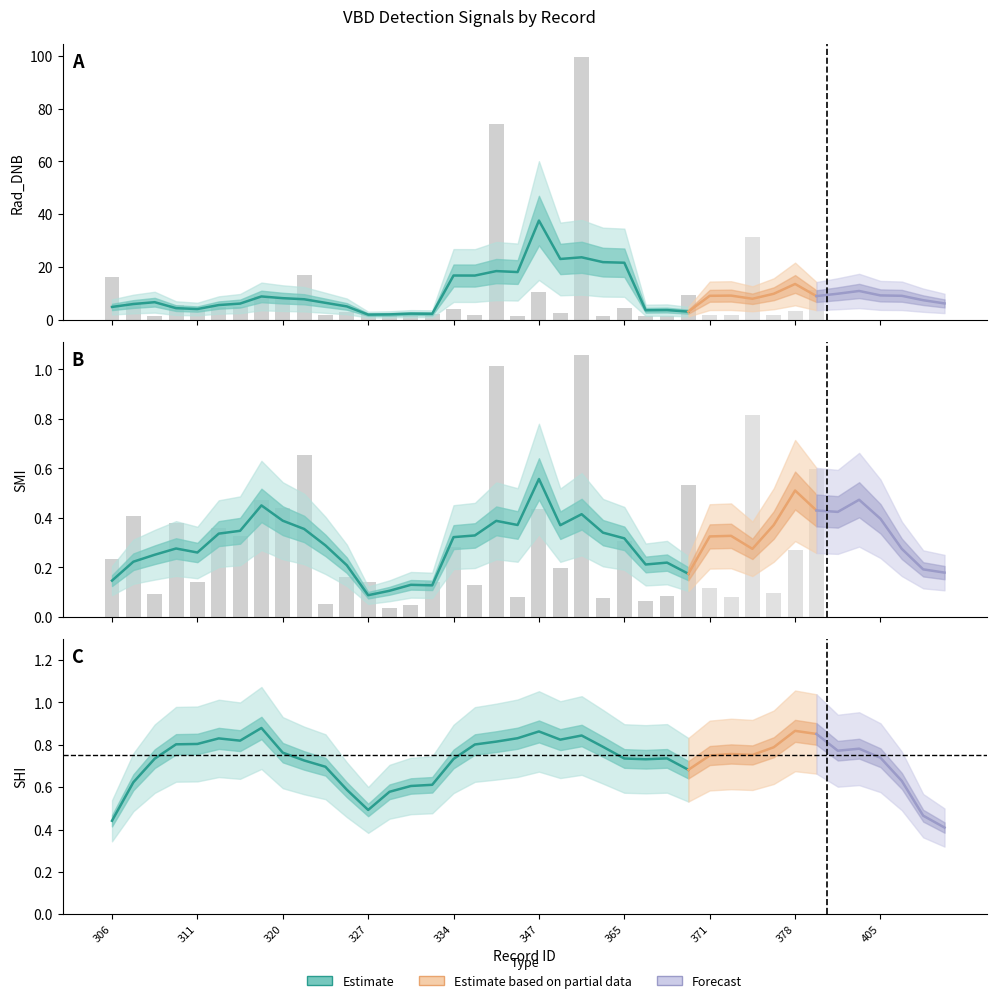

What is the average value of the SMI series?

0.3